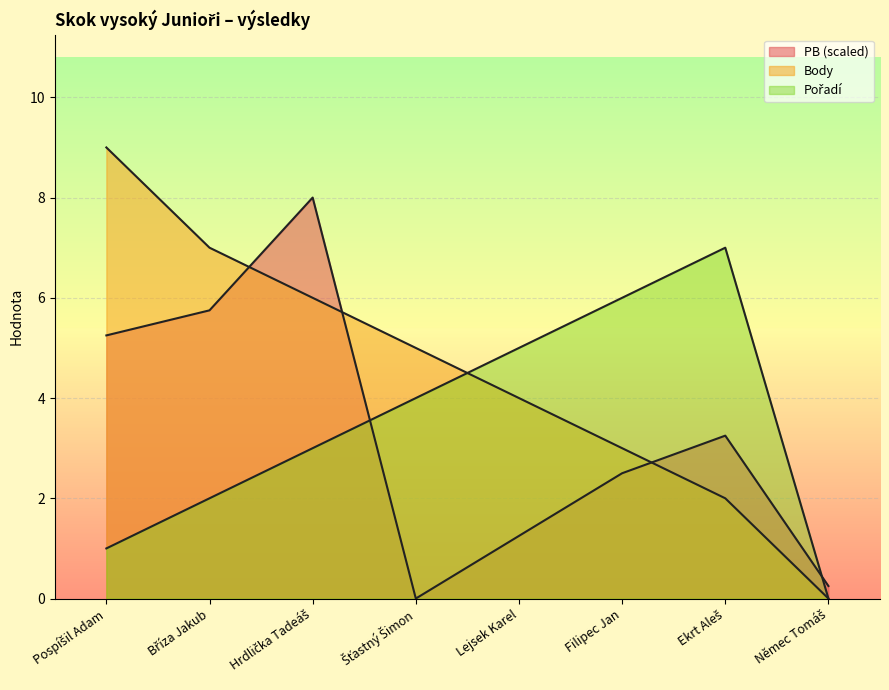

What is the label of the 5th point from the right?

Šťastný Šimon